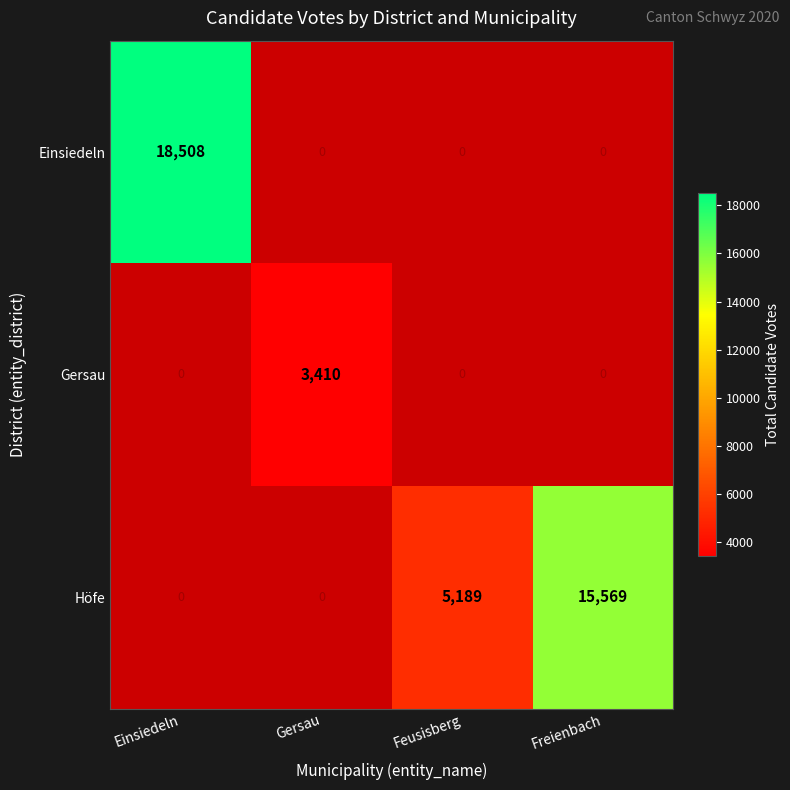

What is the greatest value displayed?

18508.0